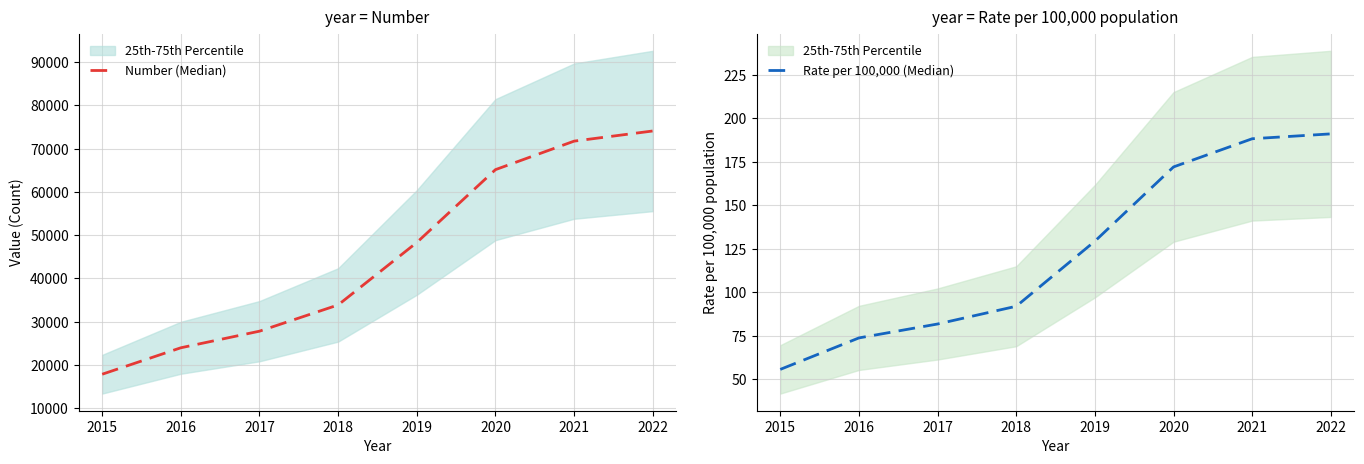

At which label is Rate per 100,000 (Median) closest to 123?

2019